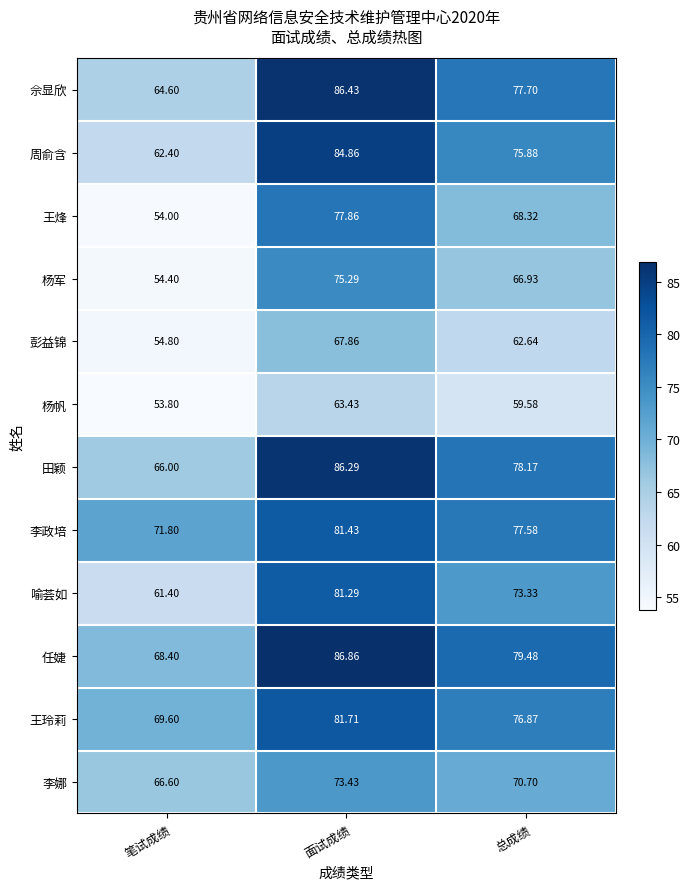

At 总成绩, list the series in order from largest to smallest.

任婕, 田颖, 佘显欣, 李政培, 王玲莉, 周俞含, 喻荟如, 李娜, 王烽, 杨军, 彭益锦, 杨帆